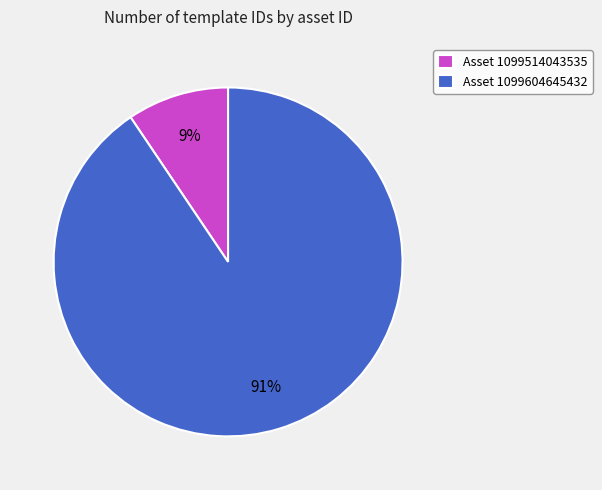

The Asset 1099604645432 slice represents 91% of the pie. True or false?

True